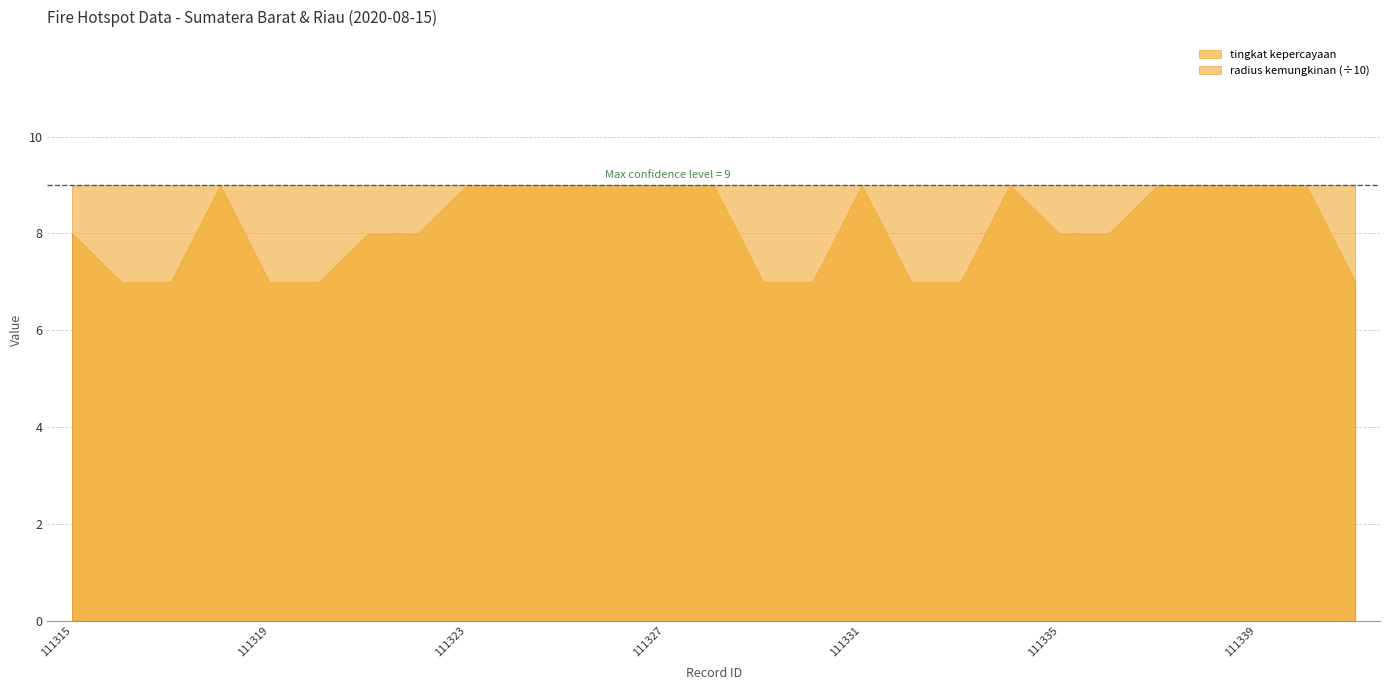

The radius kemungkinan series shows 90 at 111325. True or false?

True